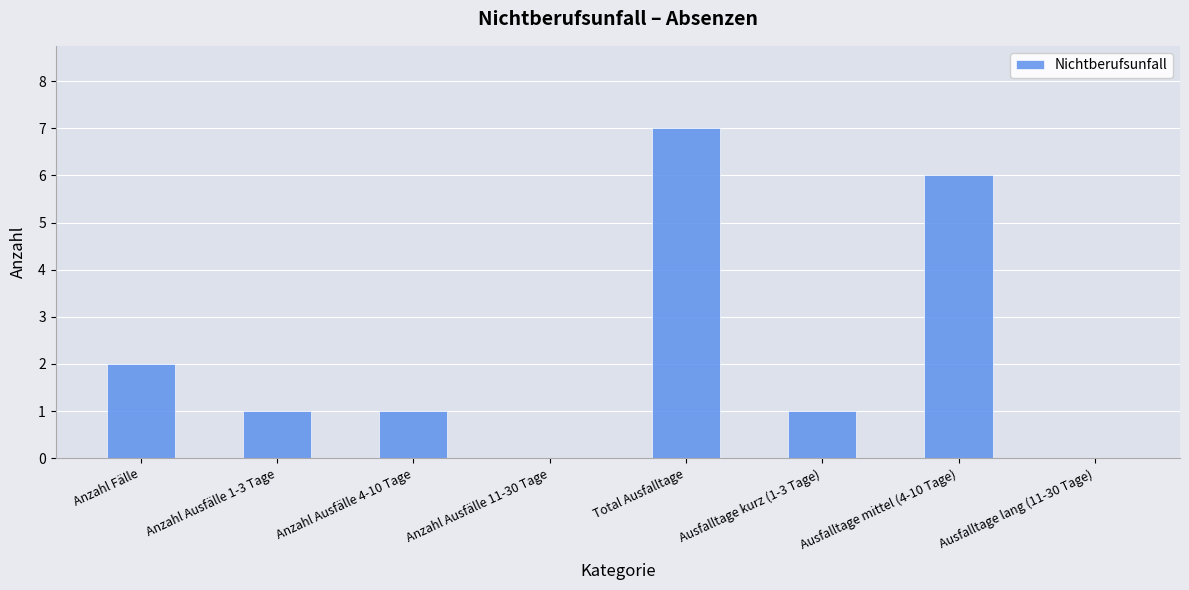

Is it true that the value at Ausfalltage kurz (1-3 Tage) is 1?

True